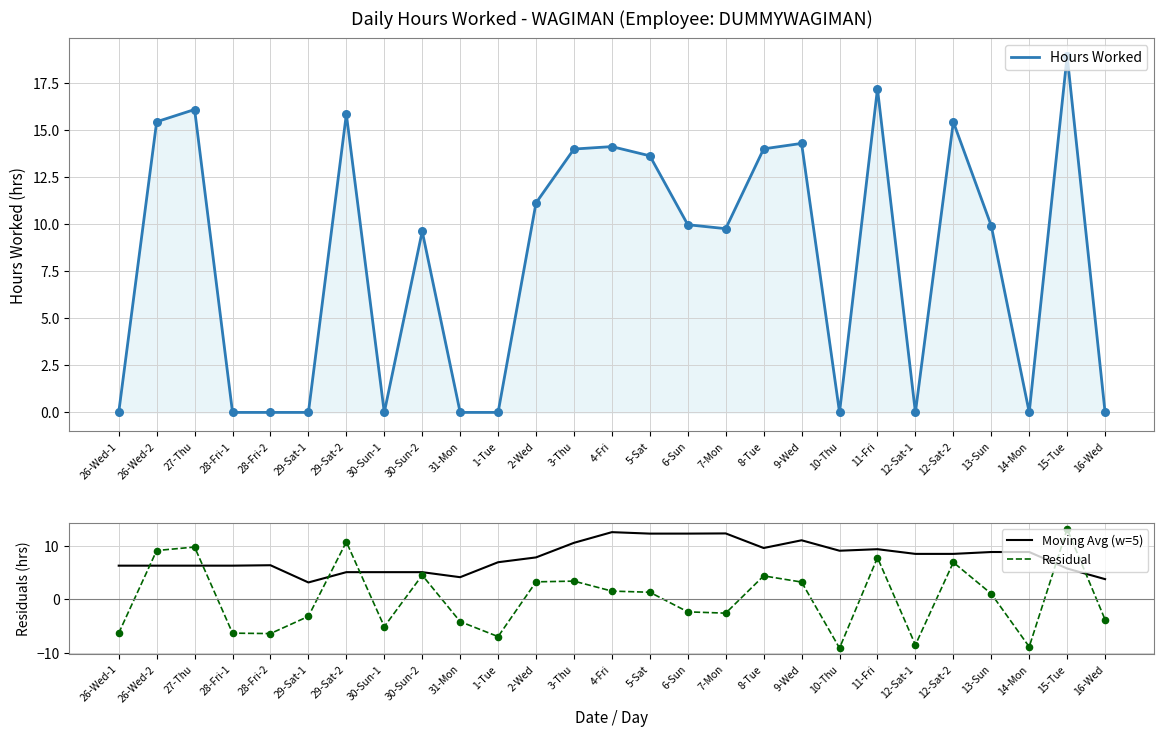

What are all the series names shown in the legend?

Hours Worked, Moving Avg (w=5), Residual